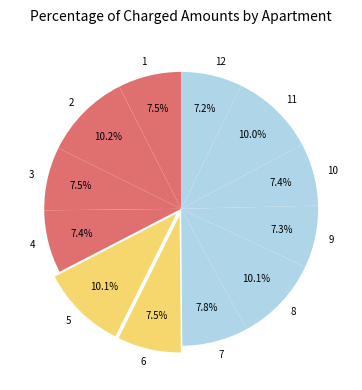

Is 6 the majority of the pie?

No